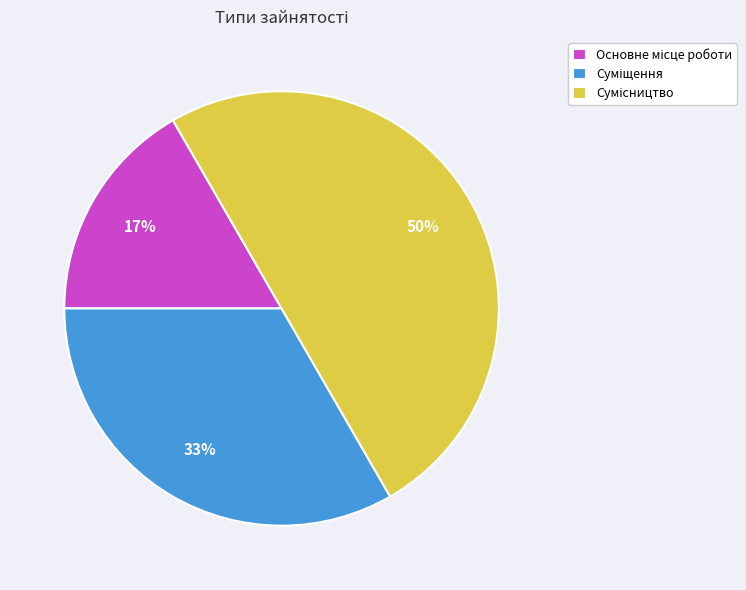

To the nearest percent, what is the difference between the largest and smallest slice percentages?

33%